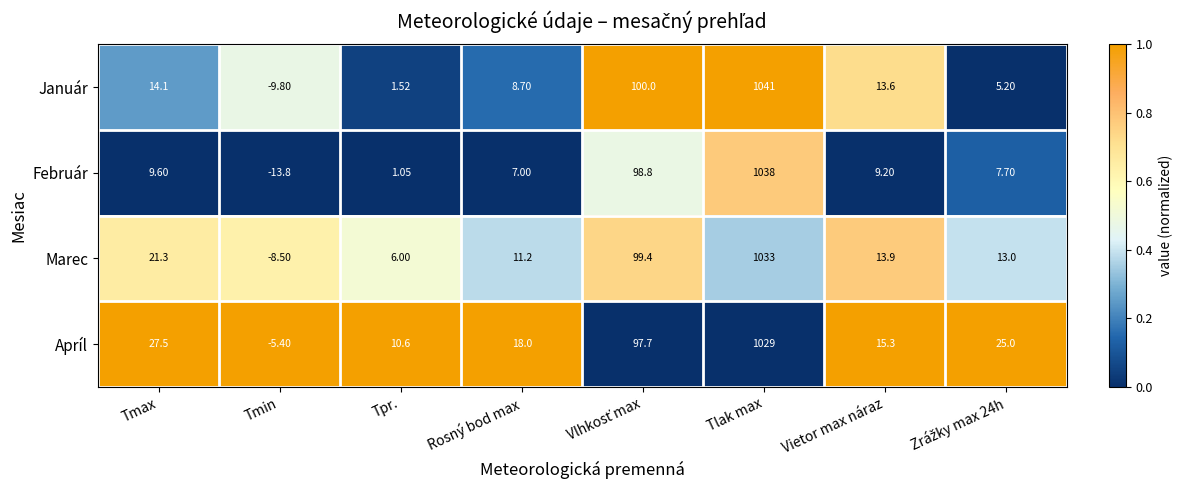

How many data points does each series have?

8